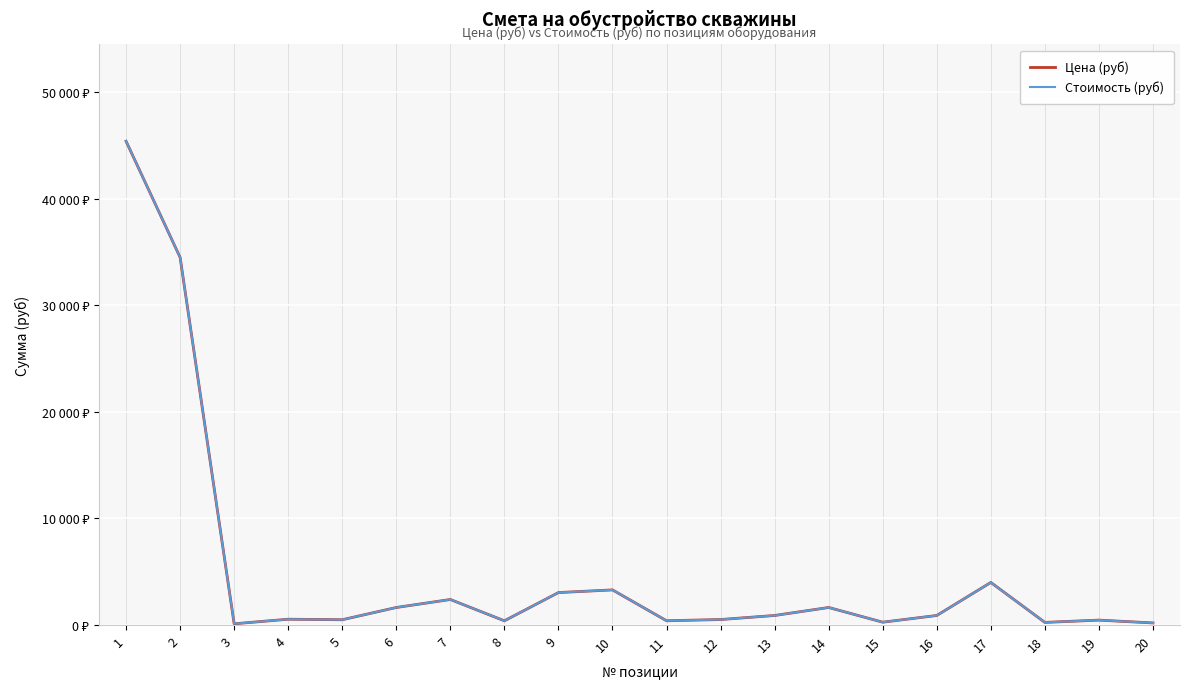

True or false: Стоимость (руб) has more than 2 points higher than both neighbors.

True